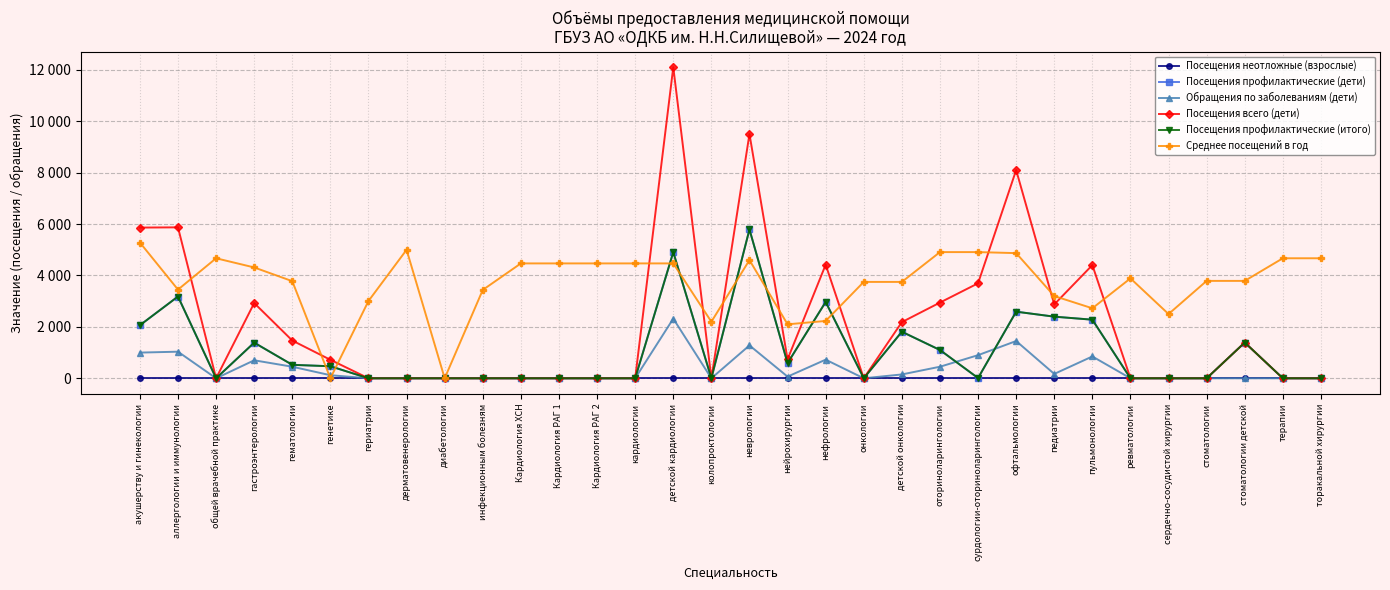

At which label does Среднее посещений в год first exceed 3888?

акушерству и гинекологии